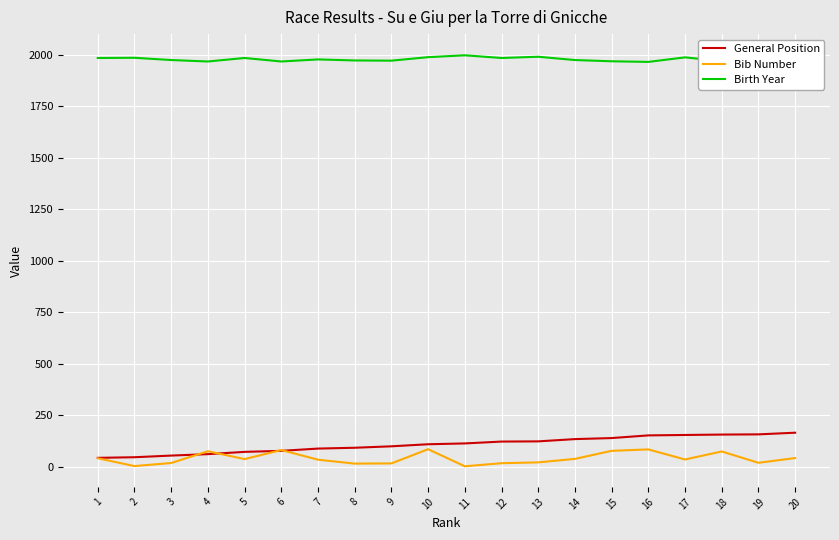

Which series has the largest range (max minus min)?

General Position